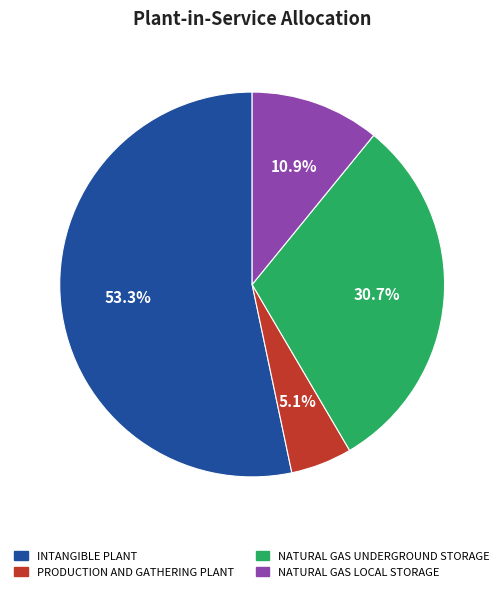

Is there a majority slice in this chart?

Yes